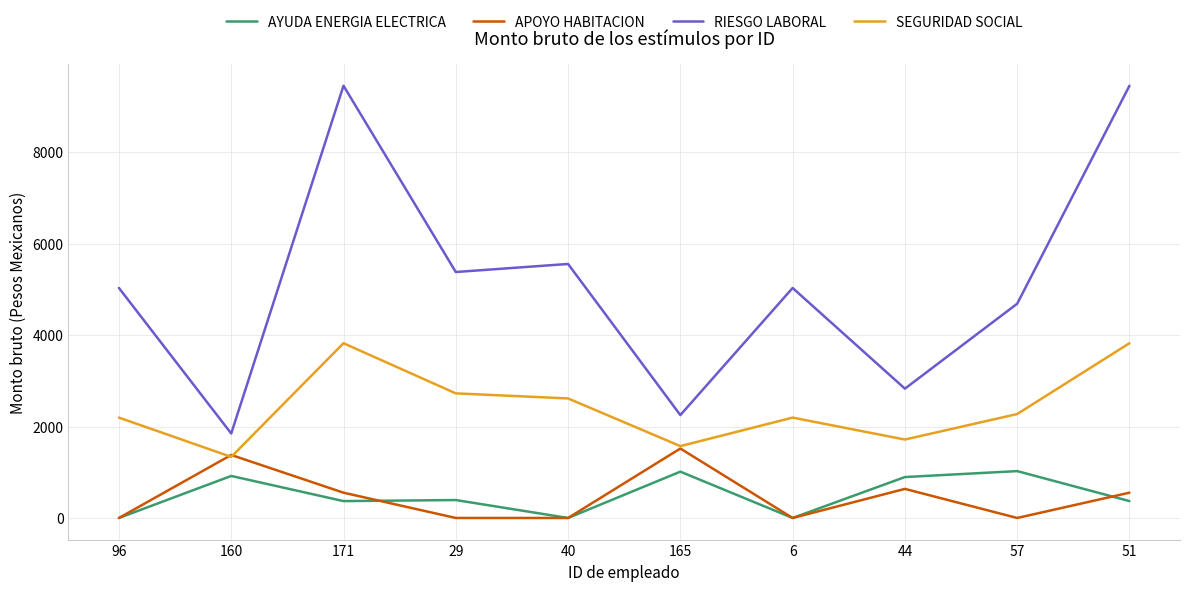

Which series has the largest total across all categories?

RIESGO LABORAL